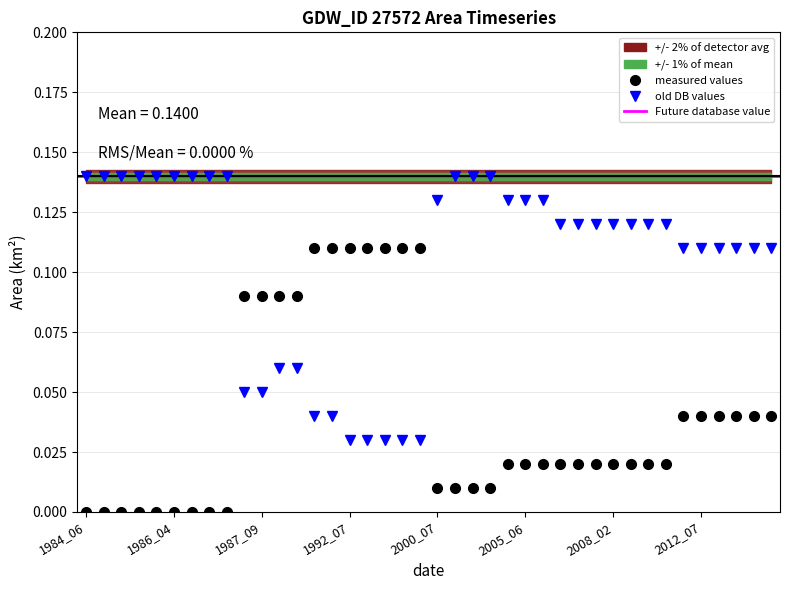

Is it true that landArea equals 0.2 at 2012_06?

False